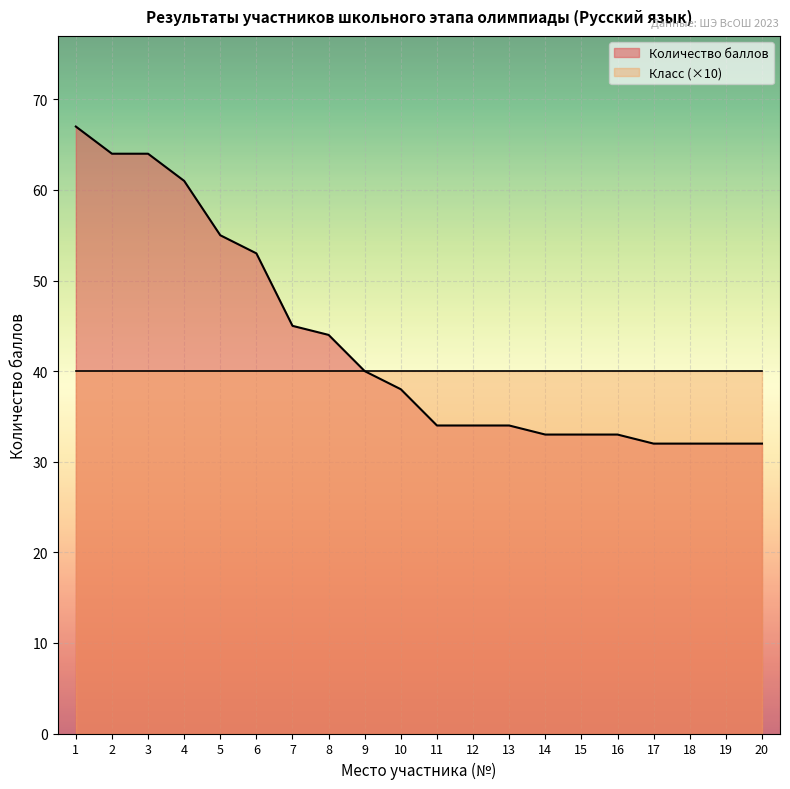

Between 18 and 16, which is larger?

16